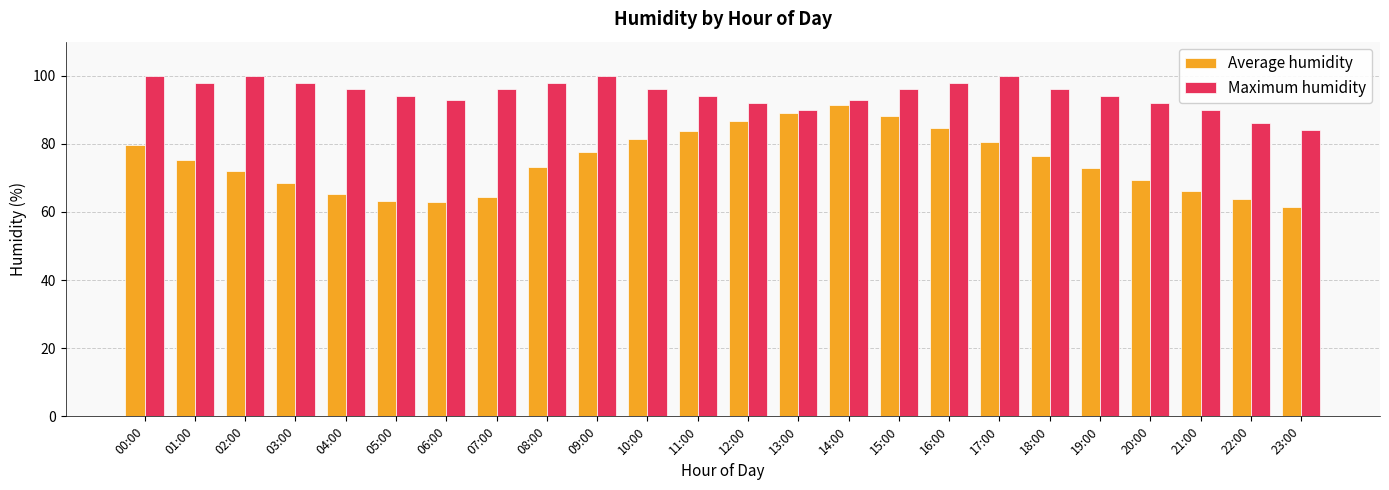

At 22:00, list the series in order from largest to smallest.

Maximum humidity, Average humidity